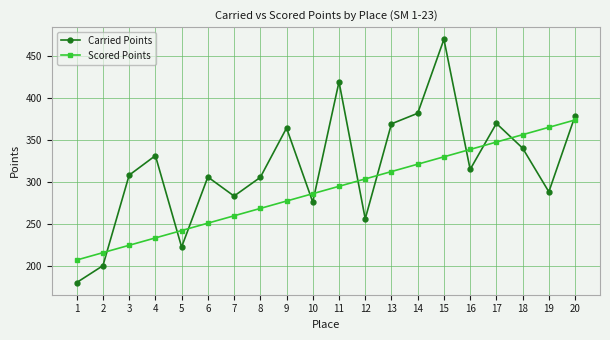

The Carried Points series shows 378.7 at 20. True or false?

True